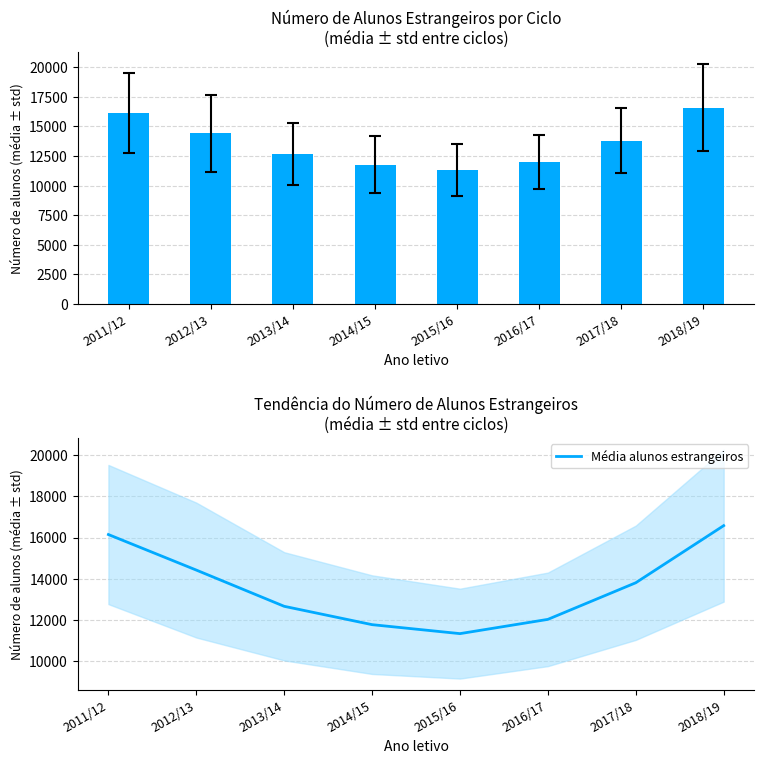

What is the label of the 1st bar from the right?

2018/19